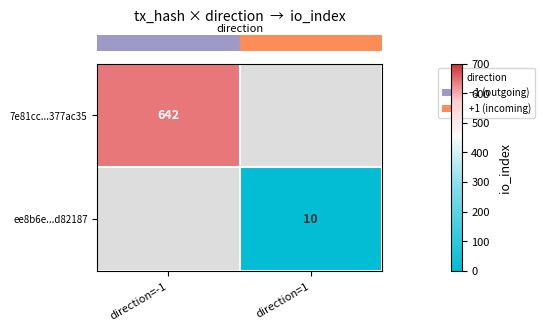

At which label is row_0 closest to 642?

direction=-1